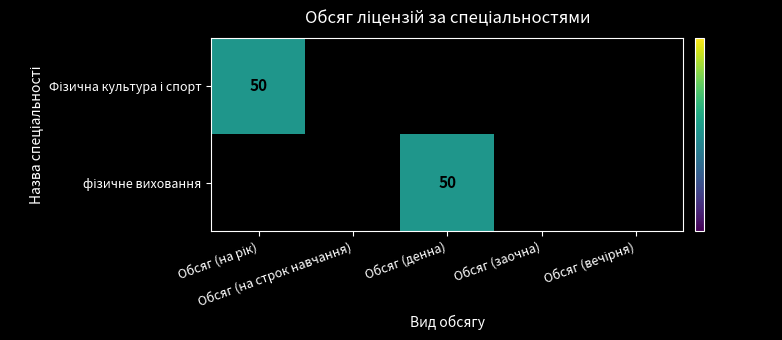

Which has a higher value, Обсяг (на строк навчання) or Обсяг (вечірня)?

Обсяг (на строк навчання)